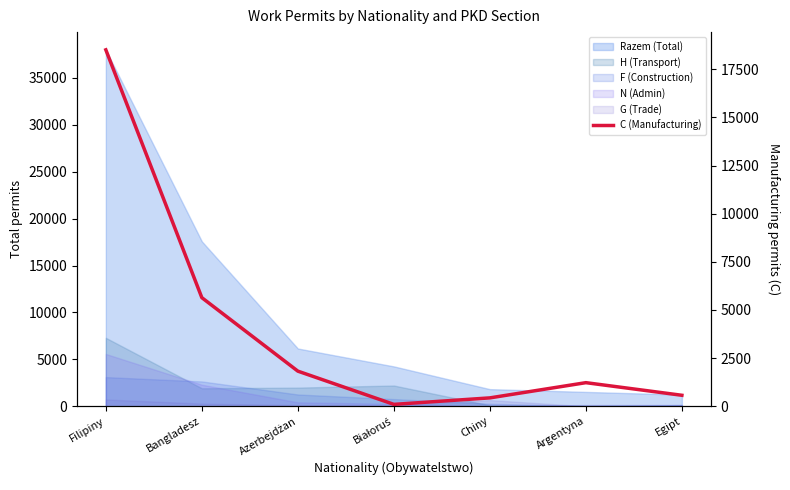

What is the difference between the maximum and minimum values?

18406